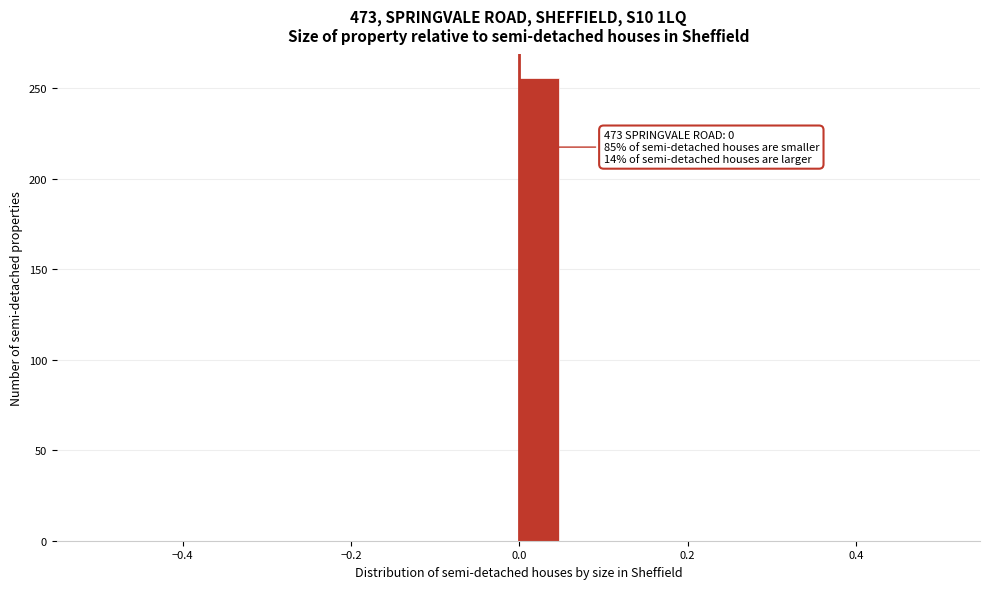

Around what value on the x-axis is the tallest bar? Give the approximate position of its centre, as read against the axis.

0.02